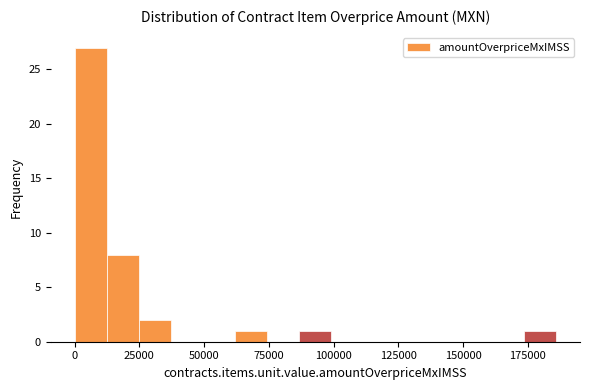

Read against the x-axis, roughly where is the centre of the tallest bar?

5000